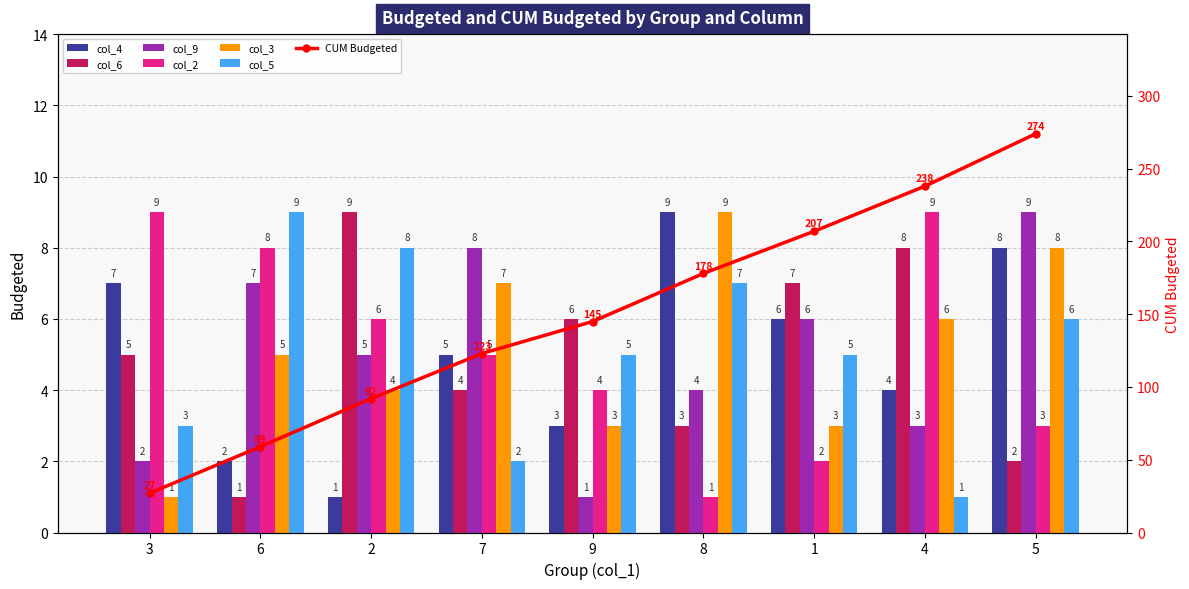

Which series has the largest range (max minus min)?

col_4